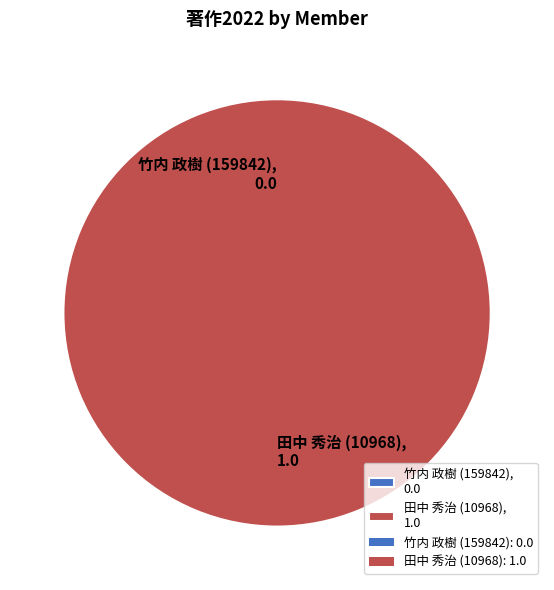

Rank the categories by value from highest to lowest.

田中 秀治 (10968), 竹内 政樹 (159842)